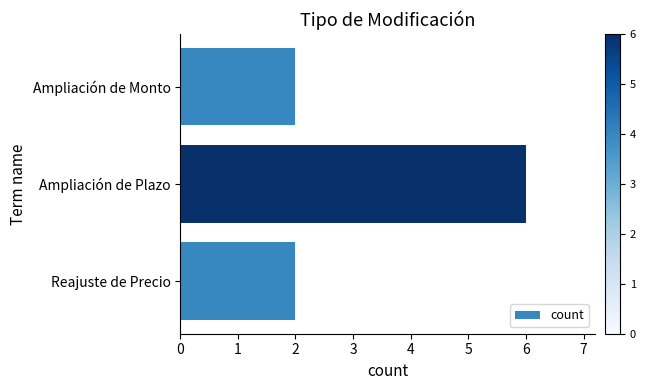

Which category has the highest value across all series?

Ampliación de Plazo